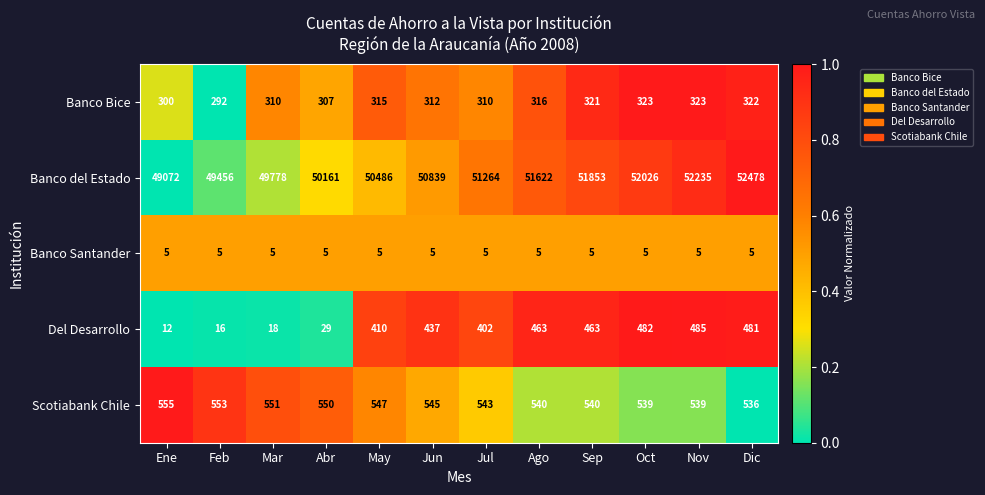

Rank the series by their maximum value, from lowest to highest.

Banco Santander, Banco Bice, Del Desarrollo, Scotiabank Chile, Banco del Estado